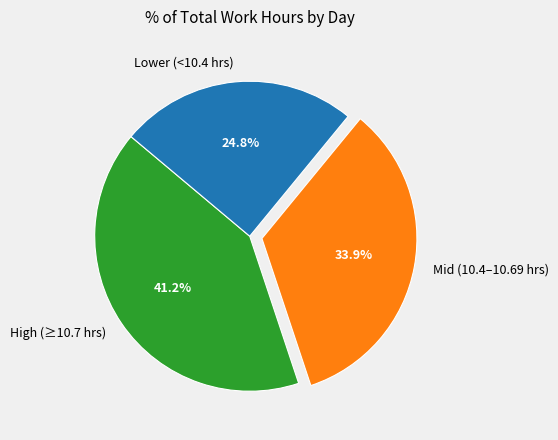

Does High (≥10.7 hrs) represent more than half of the total?

No